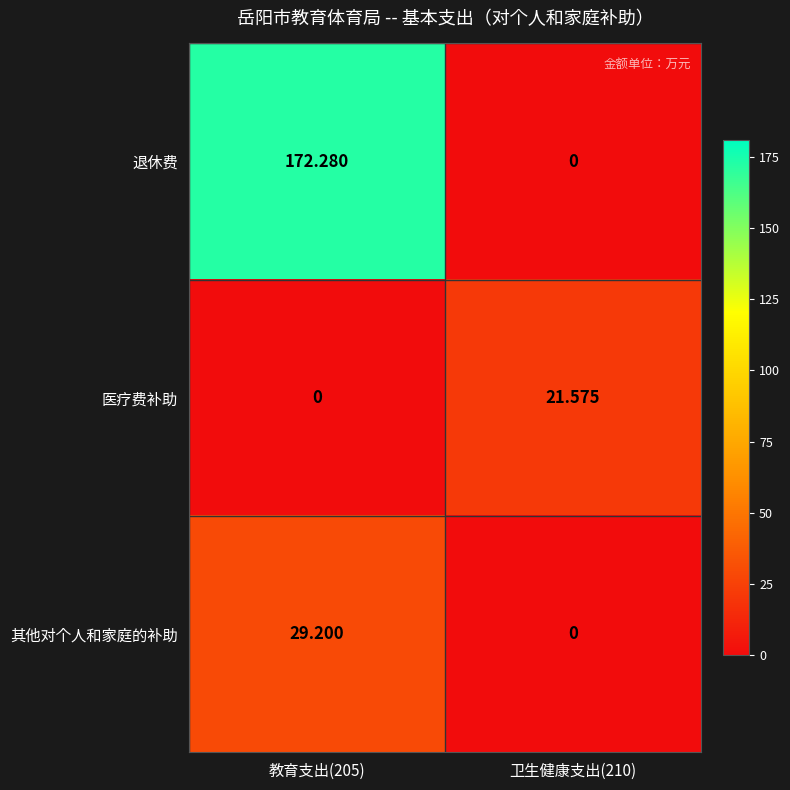

List the series in order of their peak value, highest first.

退休费, 其他对个人和家庭的补助, 医疗费补助